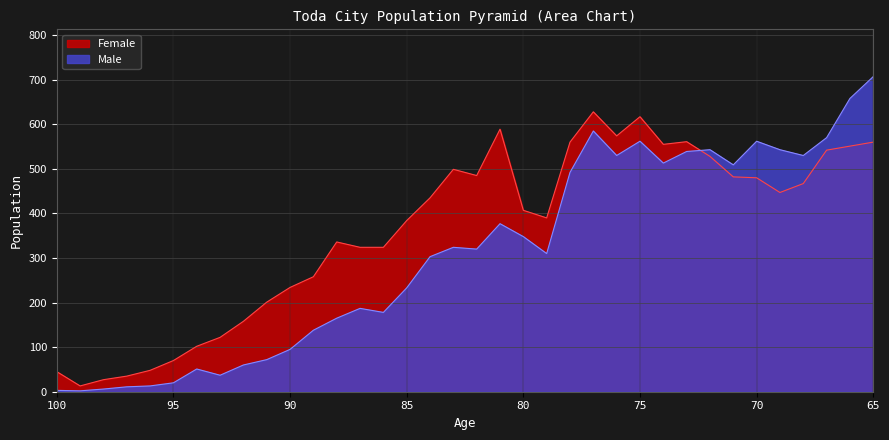

At which label does Female reach its peak?

77